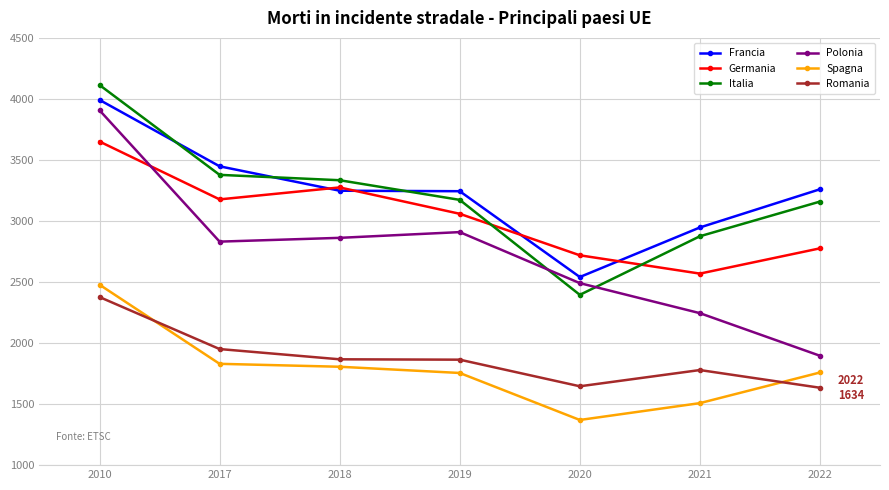

At which label does Francia reach its peak?

2010